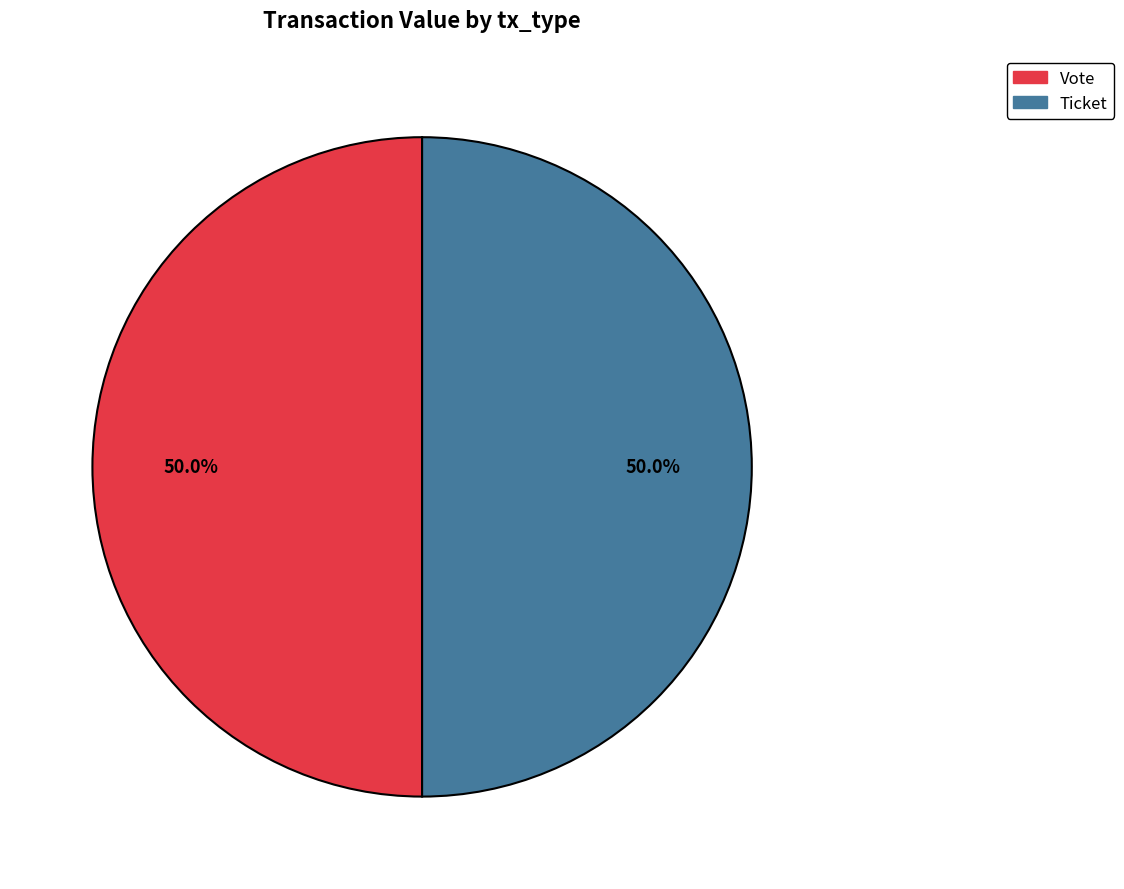

Count the number of slices in the pie.

2